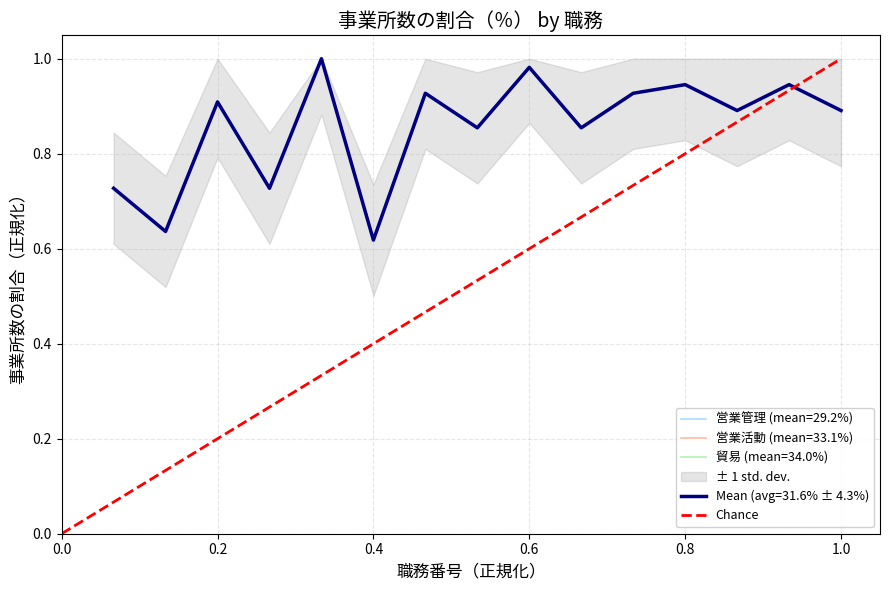

Is it true that the value at 0.0 is -1?

False